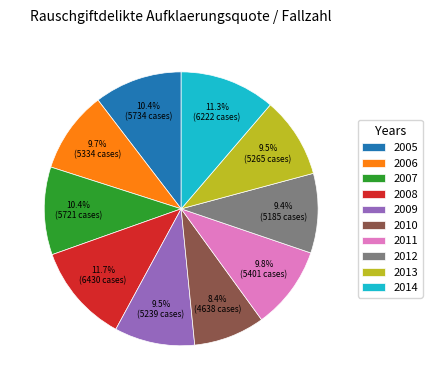

True or false: 2006 accounts for 1% of the total.

False